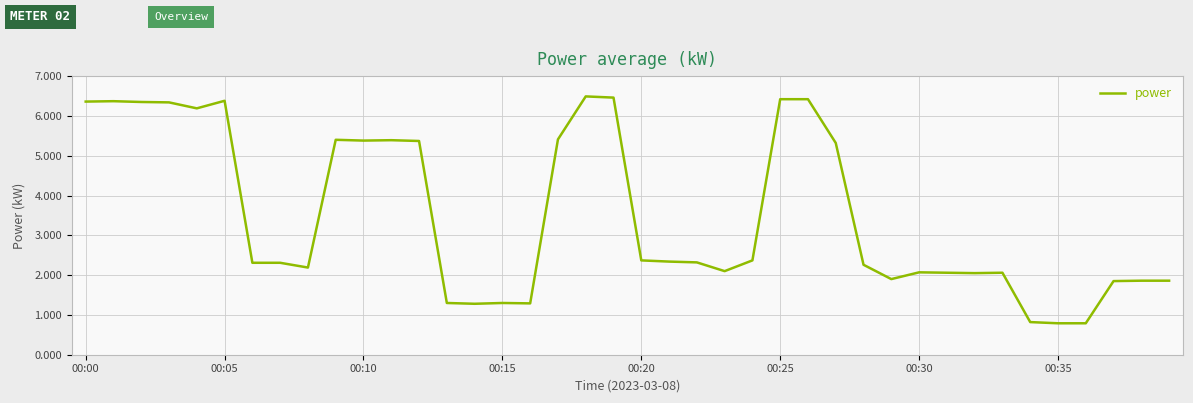

What is the minimum value shown in the chart?

0.8